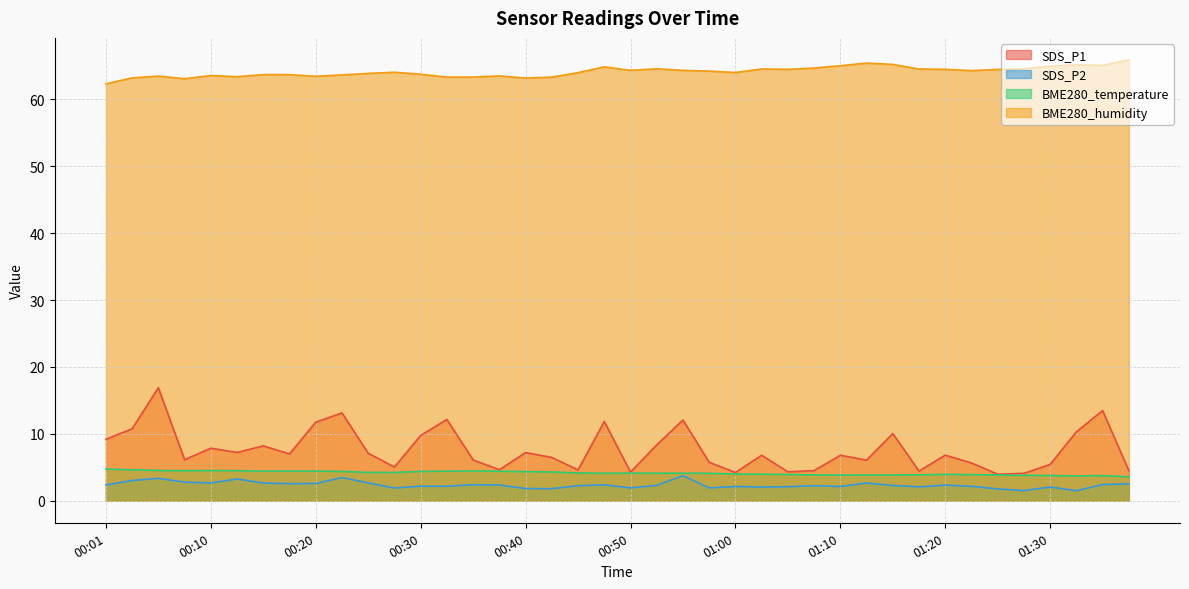

How many lines are shown in the chart?

4